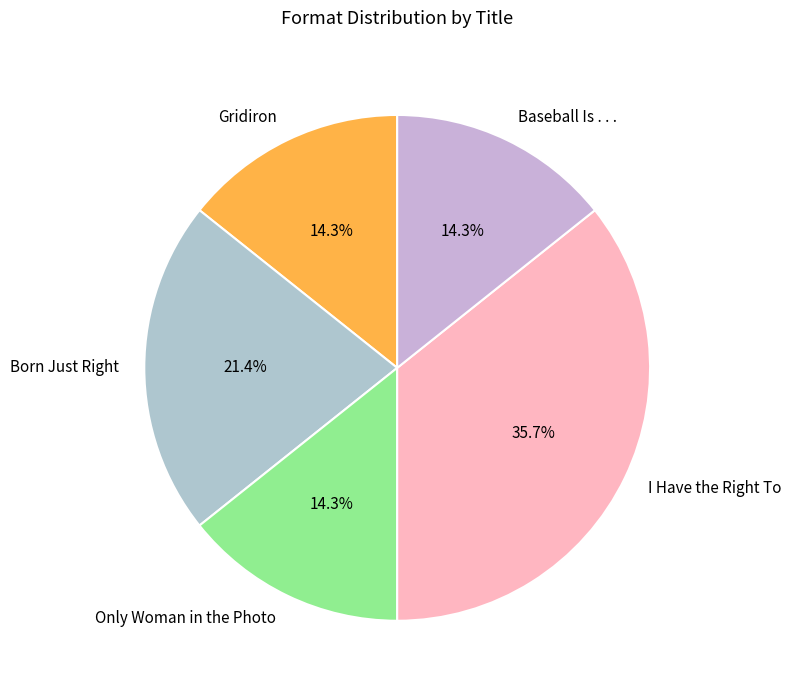

Does Only Woman in the Photo represent more than half of the total?

No